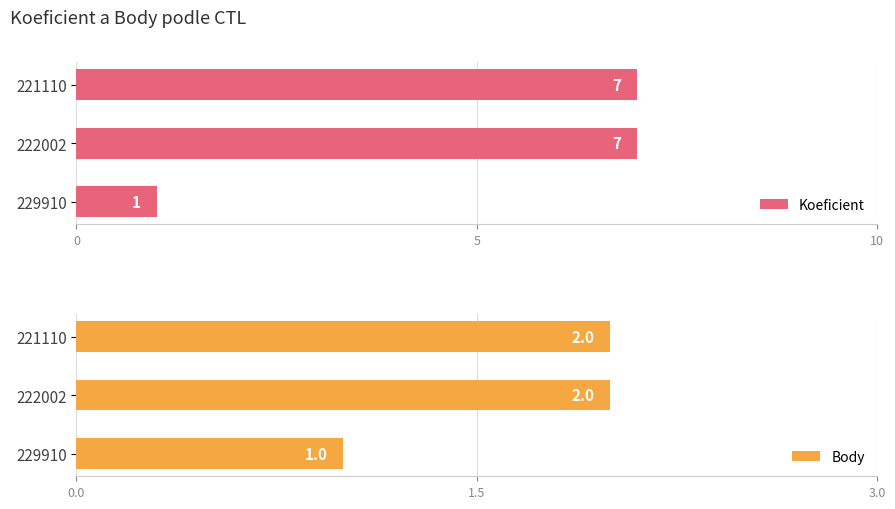

How many data points in Koeficient are less than 7?

1